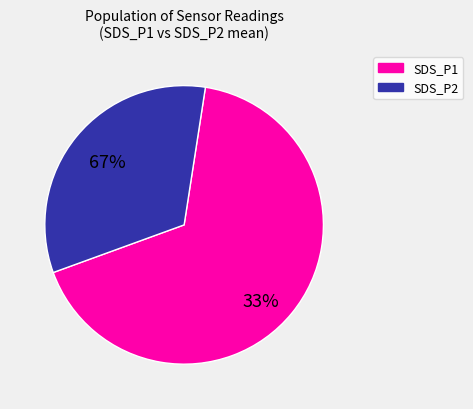

Does any single category account for the majority?

Yes